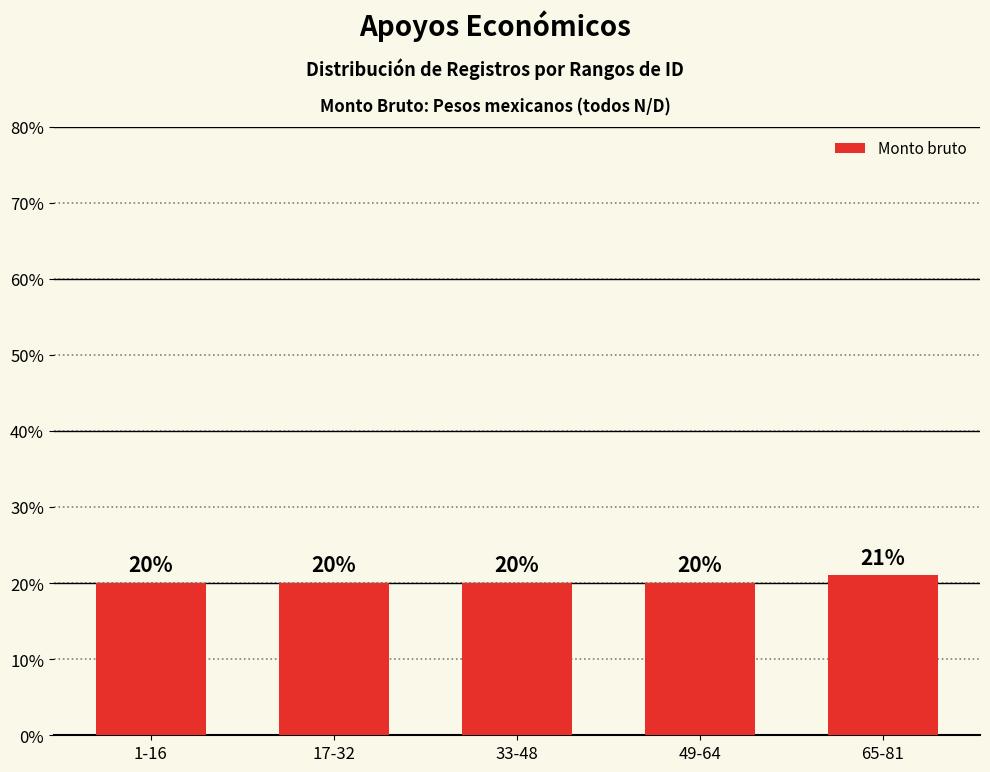

What is the smallest value displayed?

20